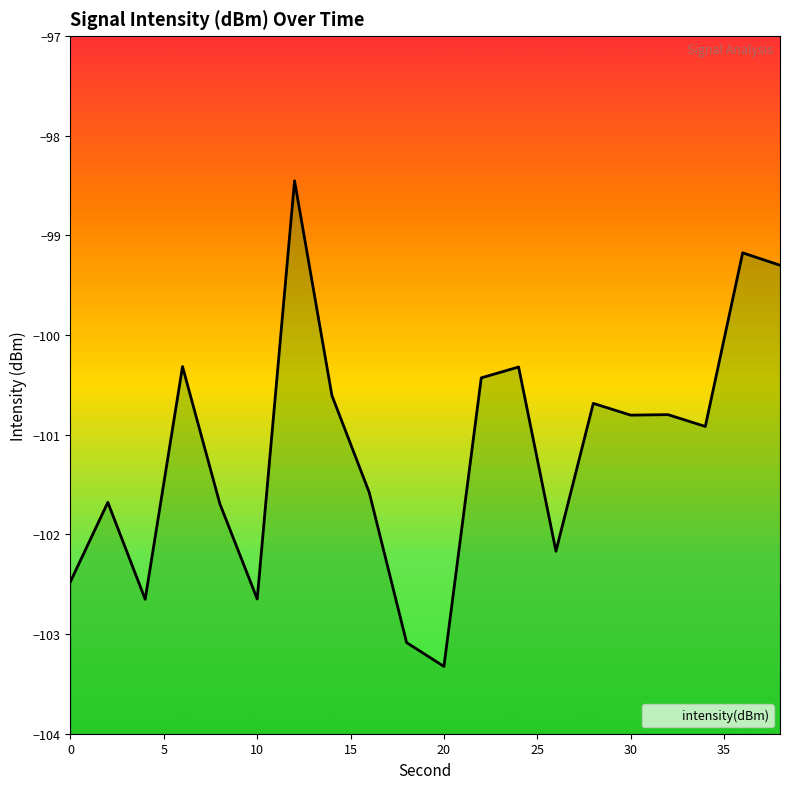

At which label does the data first exceed -100?

12